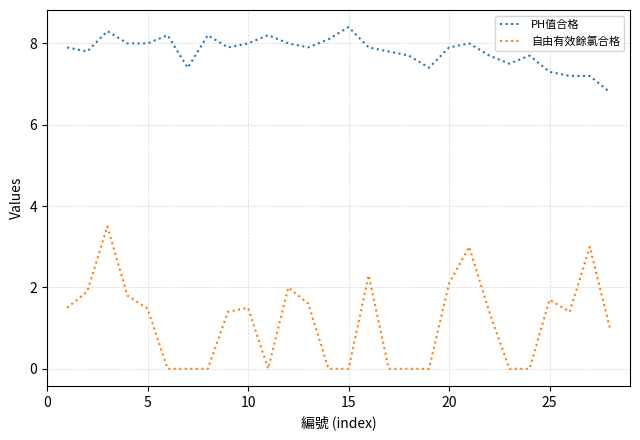

What is the difference between the maximum and minimum values in the PH值合格 series?

1.6